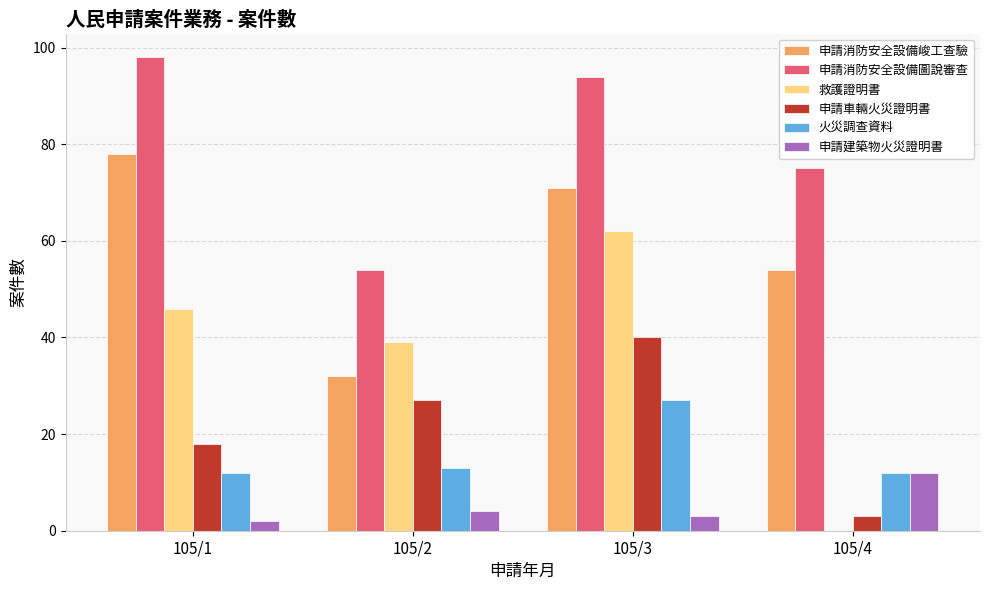

Reading left to right, what are all the values shown in this chart?

申請消防安全設備峻工查驗: 105/1=78	105/2=32	105/3=71	105/4=54
申請消防安全設備圖說審查: 105/1=98	105/2=54	105/3=94	105/4=75
救護證明書: 105/1=46	105/2=39	105/3=62	105/4=0
申請車輛火災證明書: 105/1=18	105/2=27	105/3=40	105/4=3
火災調查資料: 105/1=12	105/2=13	105/3=27	105/4=12
申請建築物火災證明書: 105/1=2	105/2=4	105/3=3	105/4=12